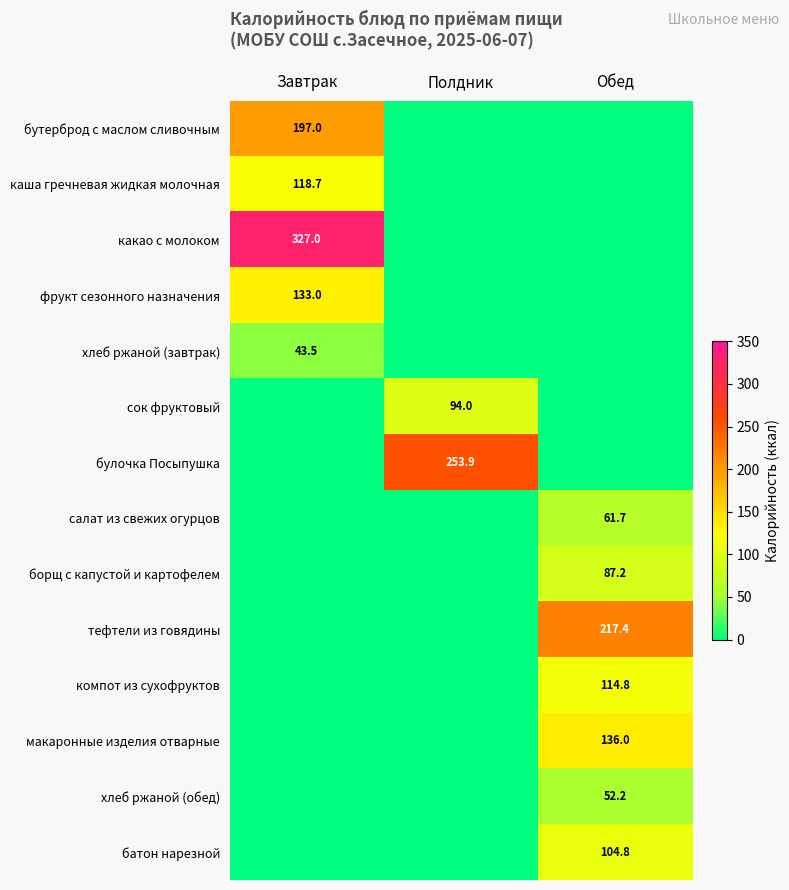

The хлеб ржаной (завтрак) series shows 43.5 at Завтрак. True or false?

True